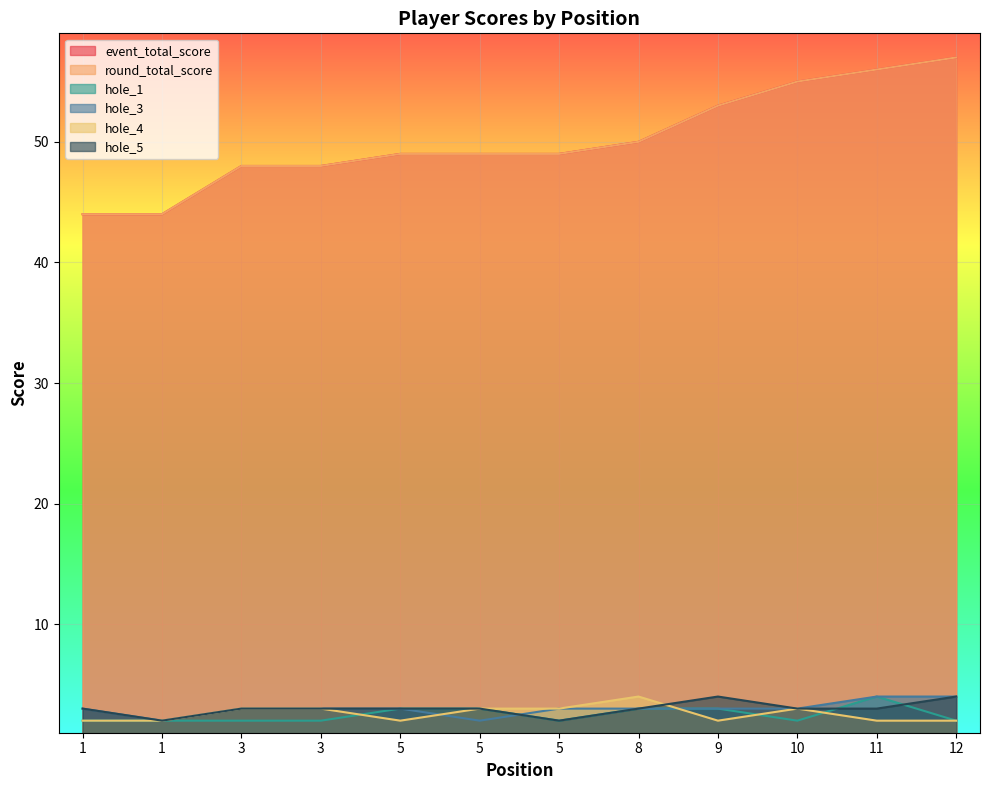

Which series has the widest spread of values?

event_total_score